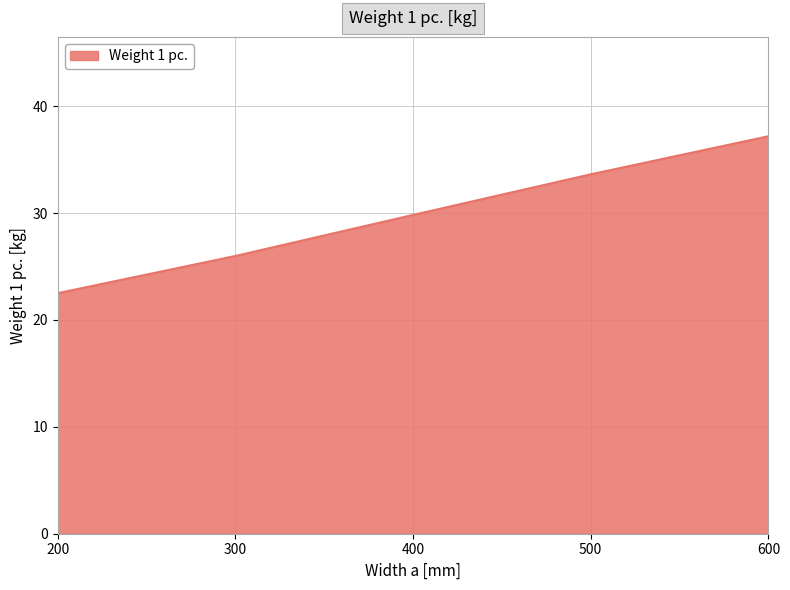

Is it true that the value at 500 is 33.6?

True